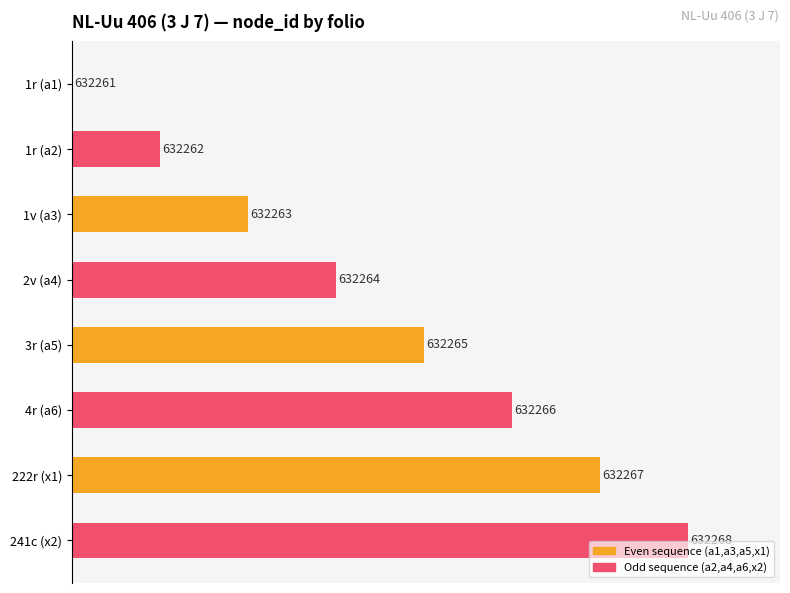

Does the chart contain any negative values?

No